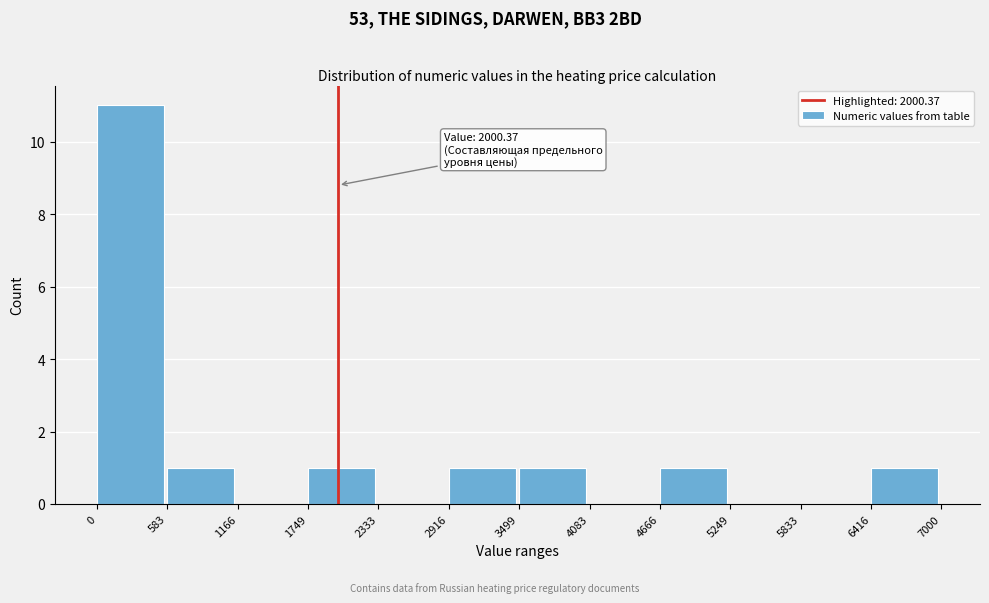

Over which range of the x-axis is the bar tallest?

0 to 583